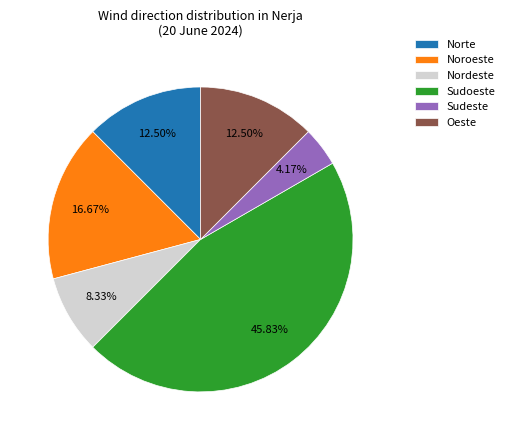

Does Sudoeste represent more than half of the total?

No